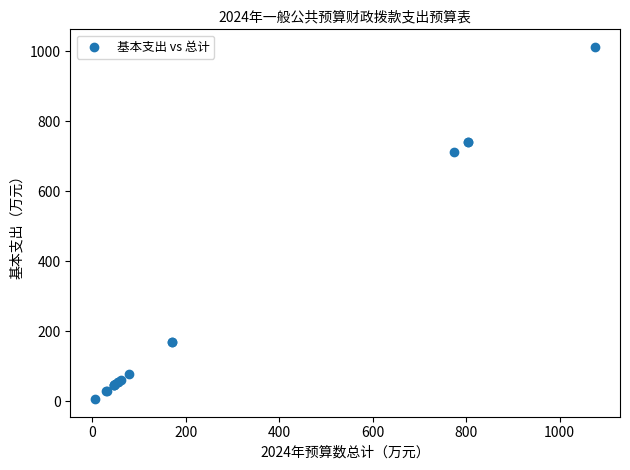

What Y value in the scatter plot is closest to 509?

711.5